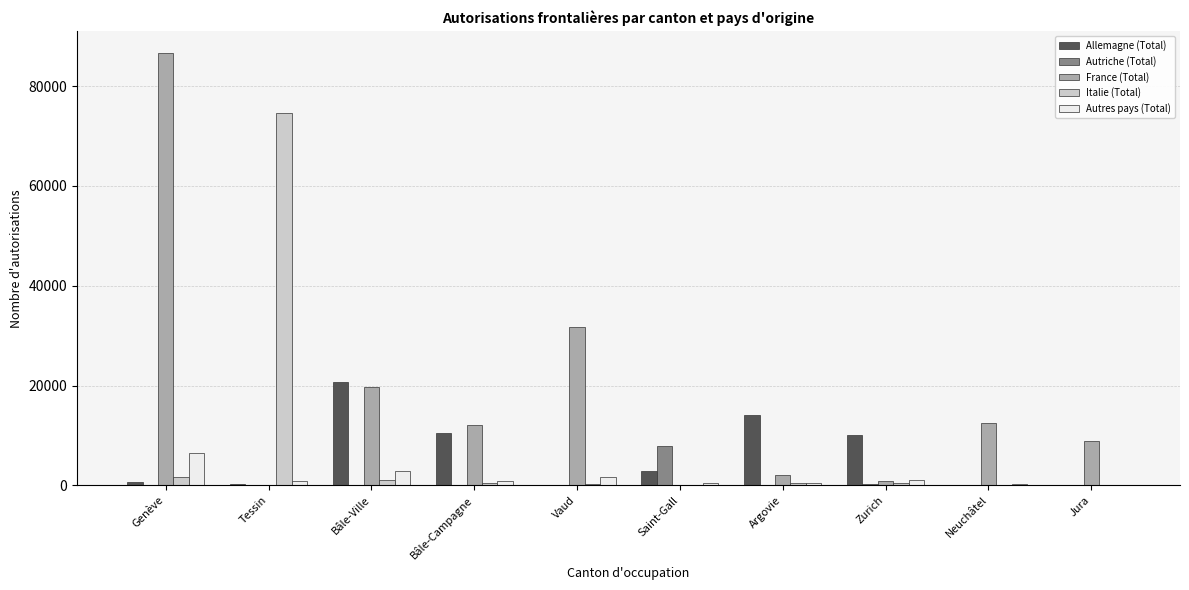

Are the bars horizontal?

No